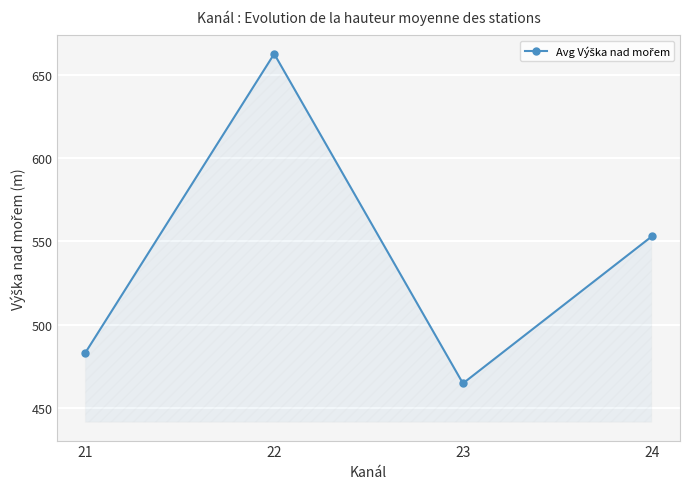

What is the value of the 2nd point from the left?

662.5